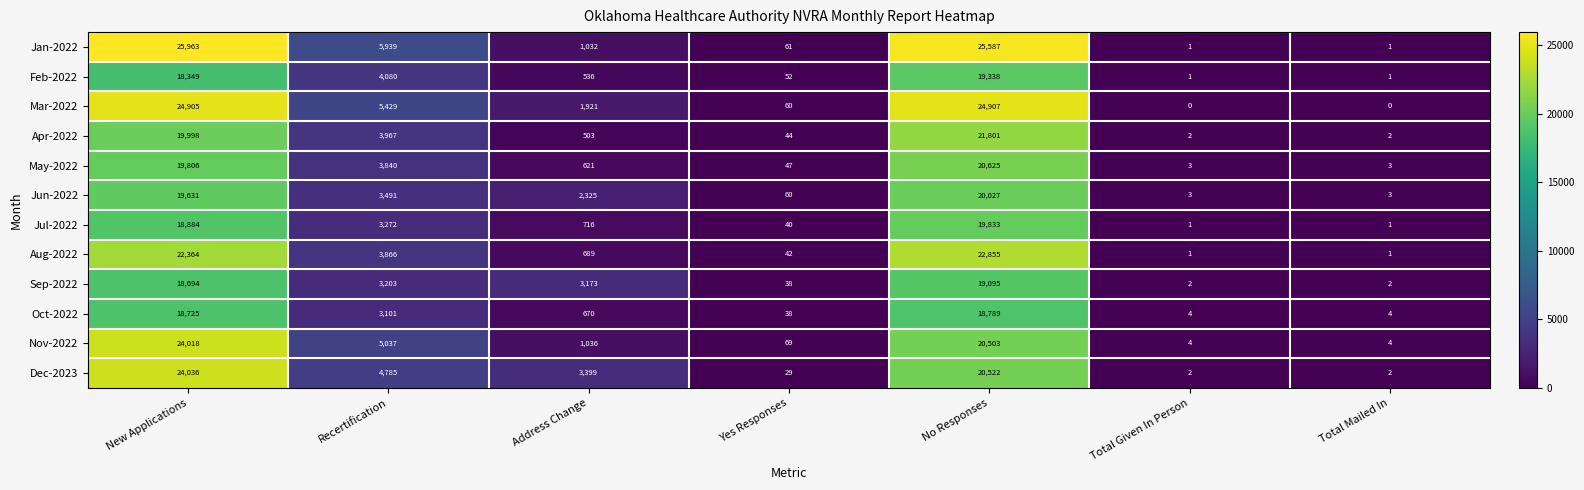

What is the average value of the Oct-2022 series?

5904